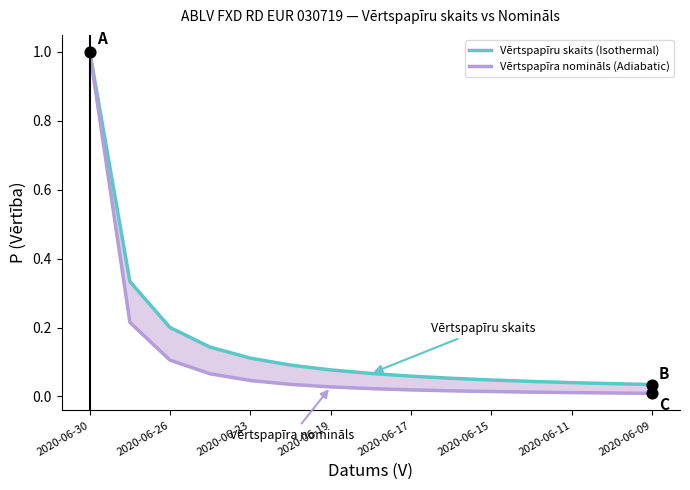

At how many categories does at least one series exceed 0?

15